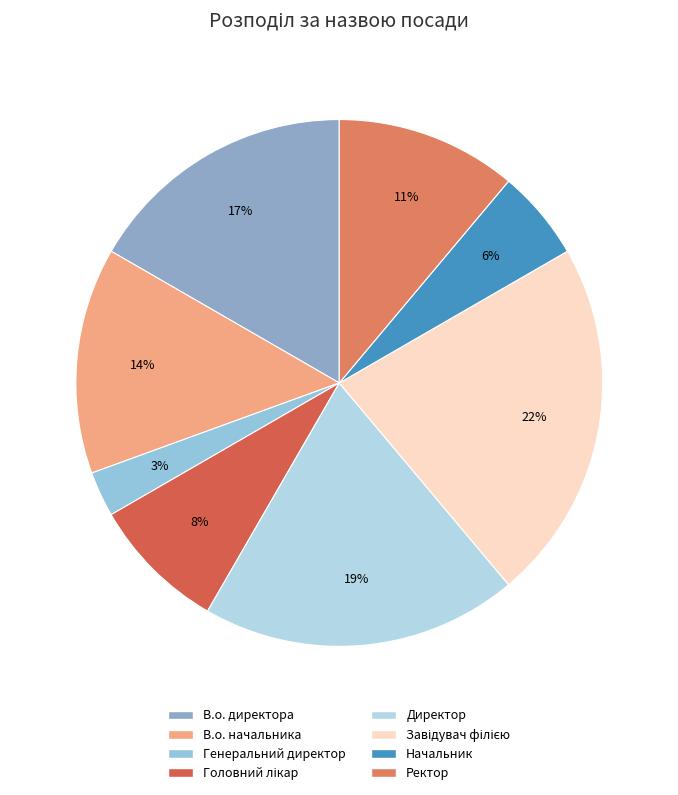

The В.о. начальника slice represents 6% of the pie. True or false?

False